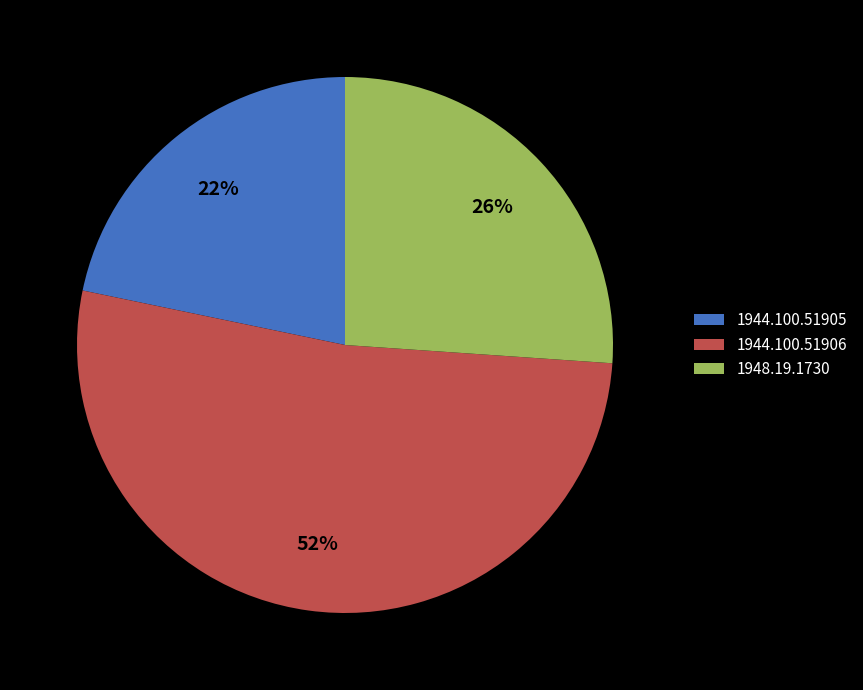

To the nearest percent, what is the difference between the largest and smallest slice percentages?

30%